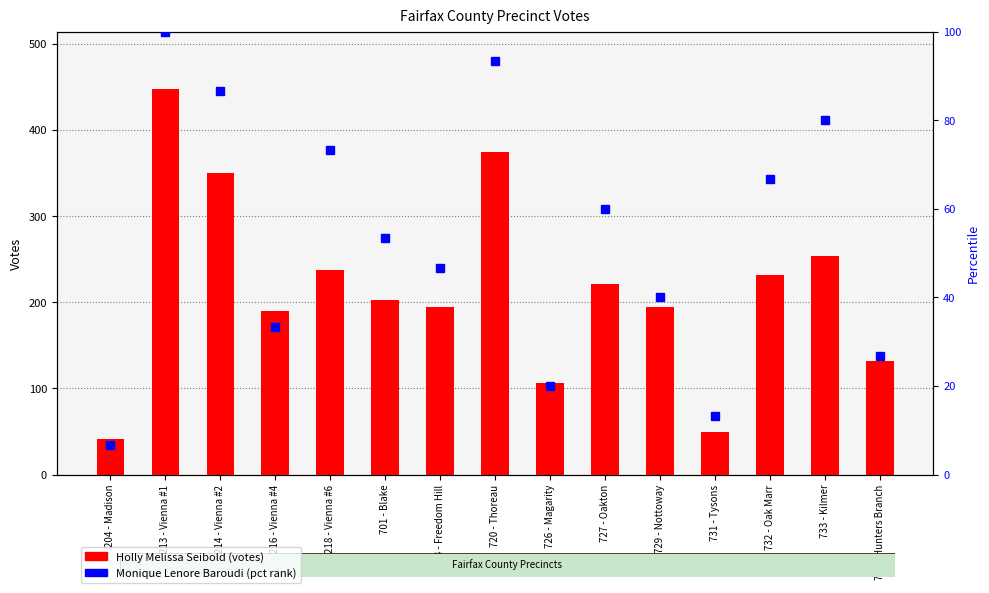

Where is Holly Melissa Seibold nearest to the value 244?

218 - Vienna #6